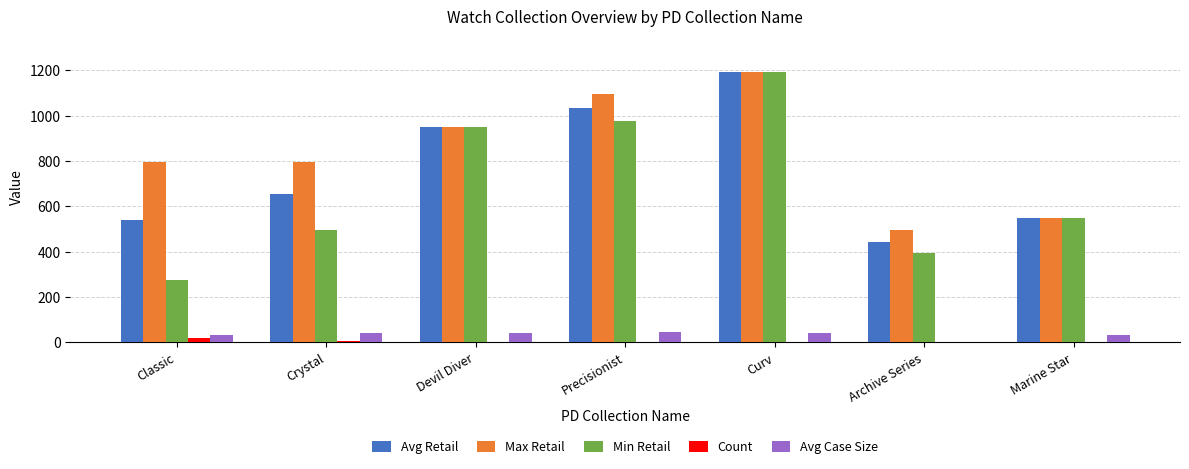

Is it true that Max Retail equals 1095.0 at Precisionist?

True